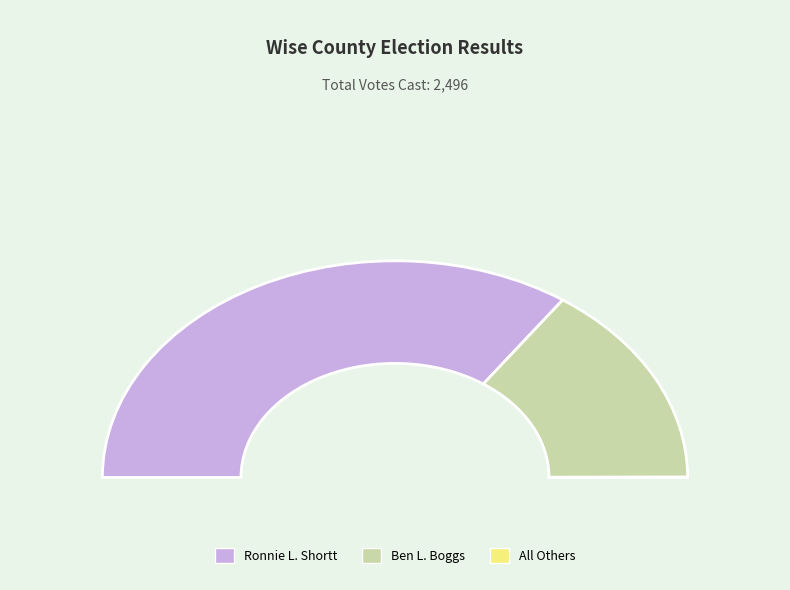

Count the number of slices in the pie.

3